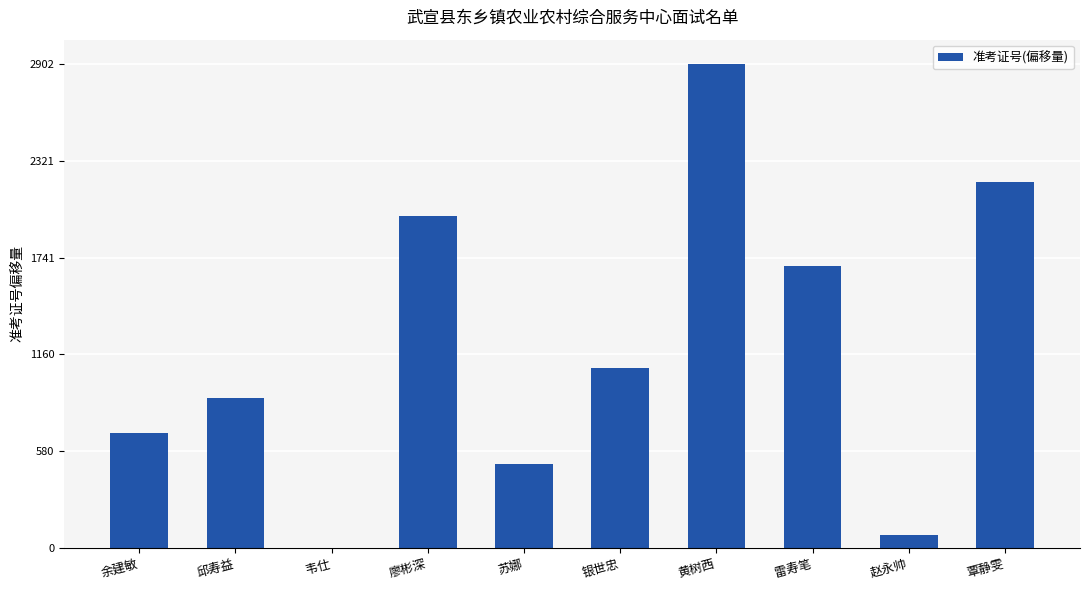

What is the maximum value shown in the chart?

2902